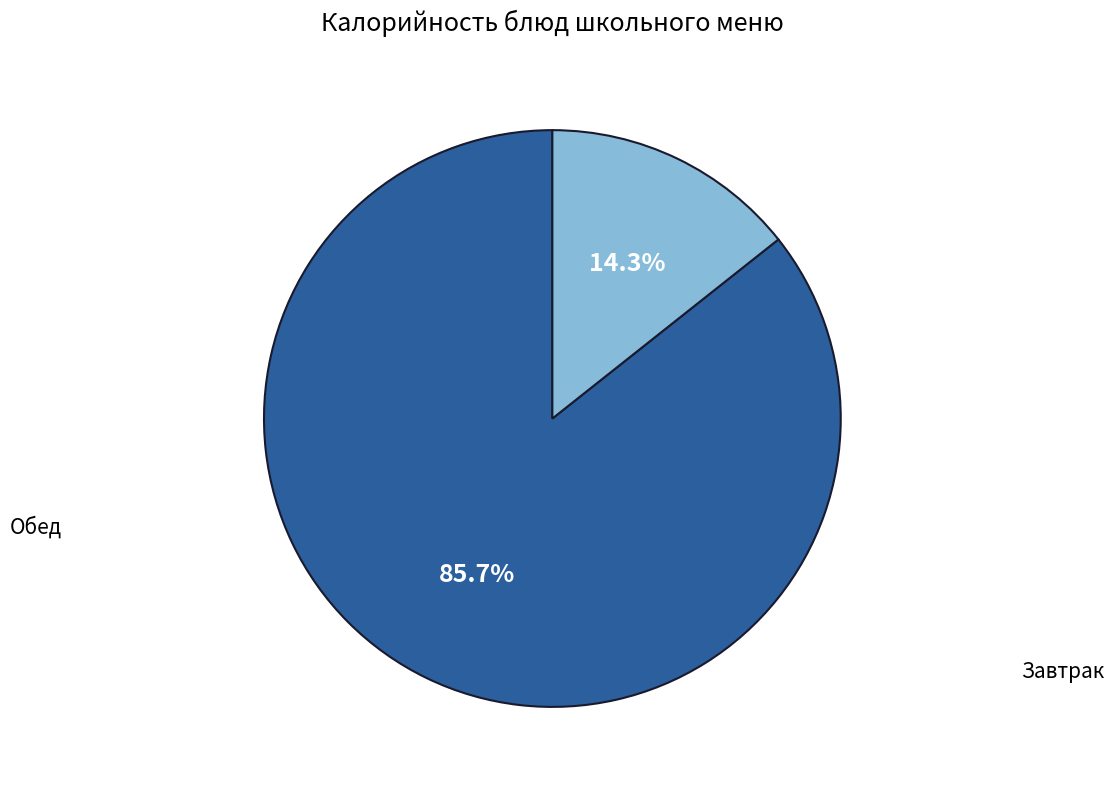

Is there any slice that represents more than half of the pie?

Yes